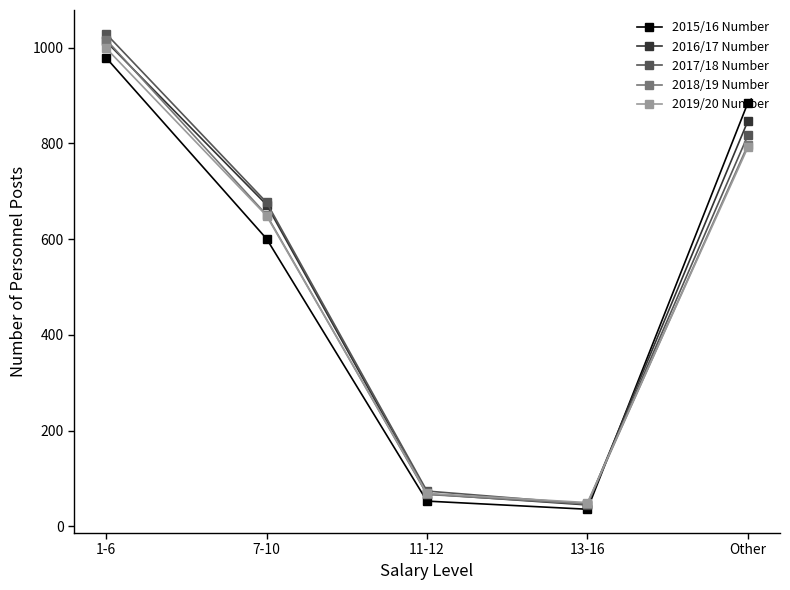

Where is 2017/18 Number nearest to the value 538?

7-10